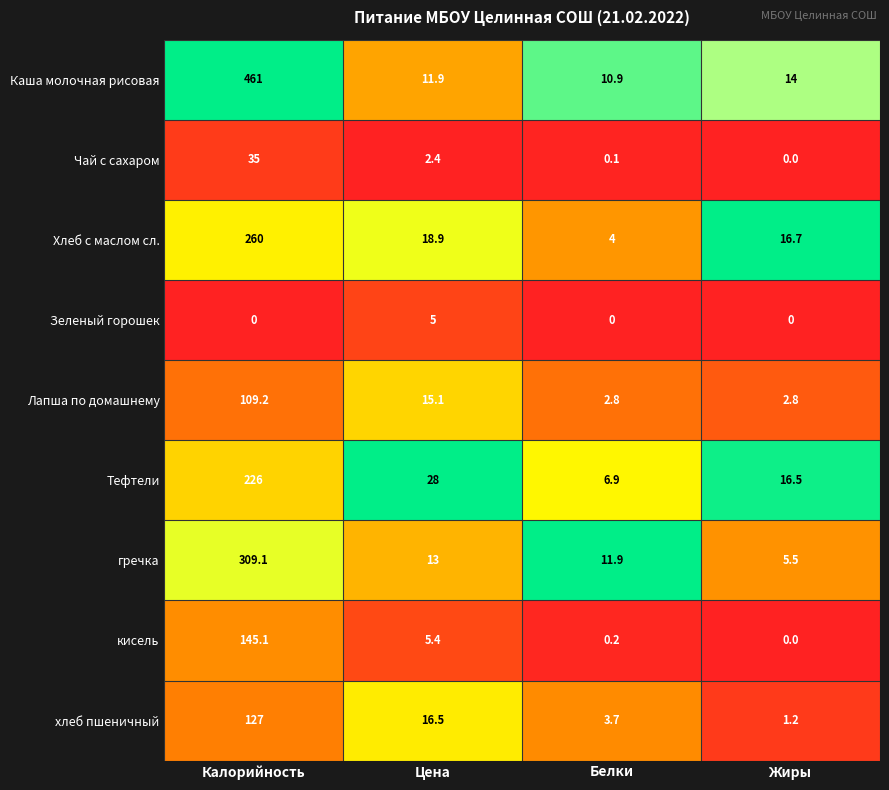

At which label does Лапша по домашнему first exceed 15?

Калорийность